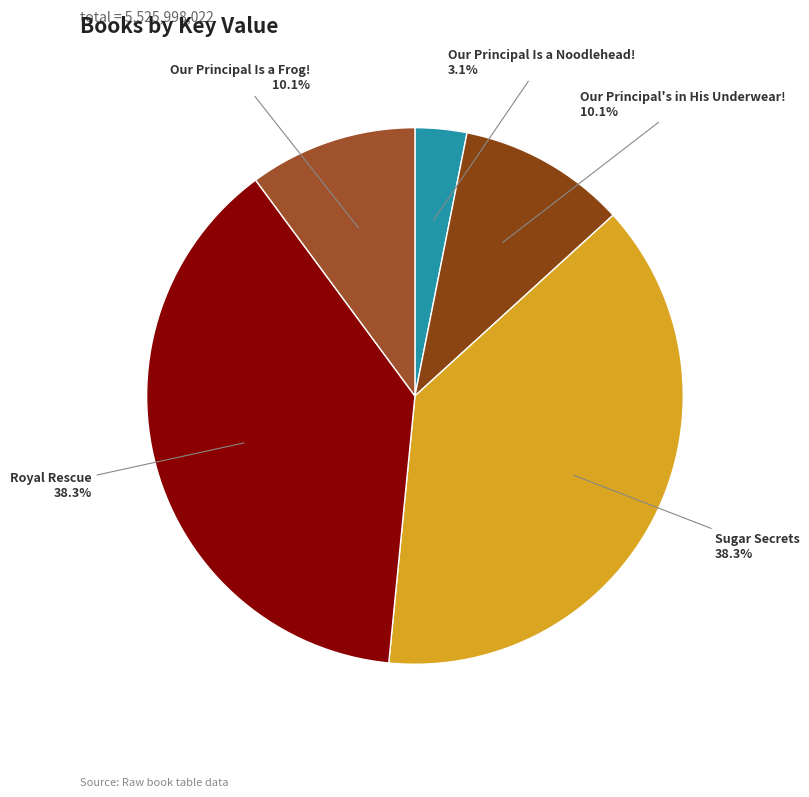

Count the number of slices in the pie.

5